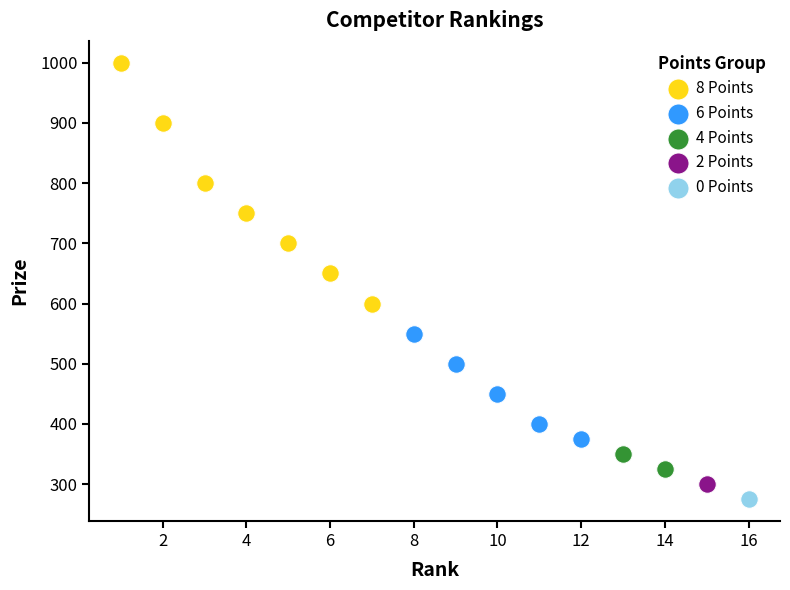

Which series reaches the maximum Y coordinate?

8 Points